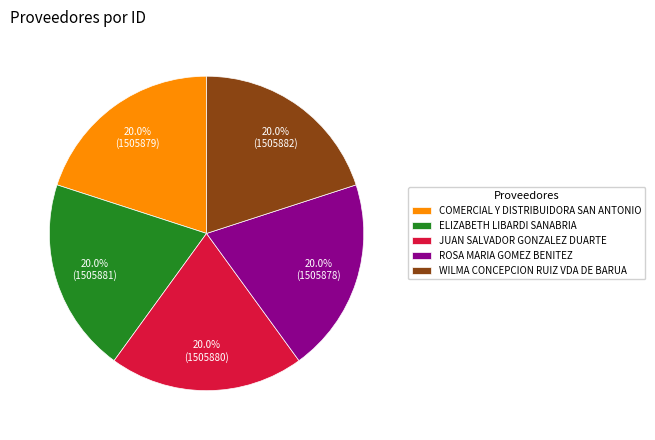

To the nearest percent, what is the average slice percentage?

20%